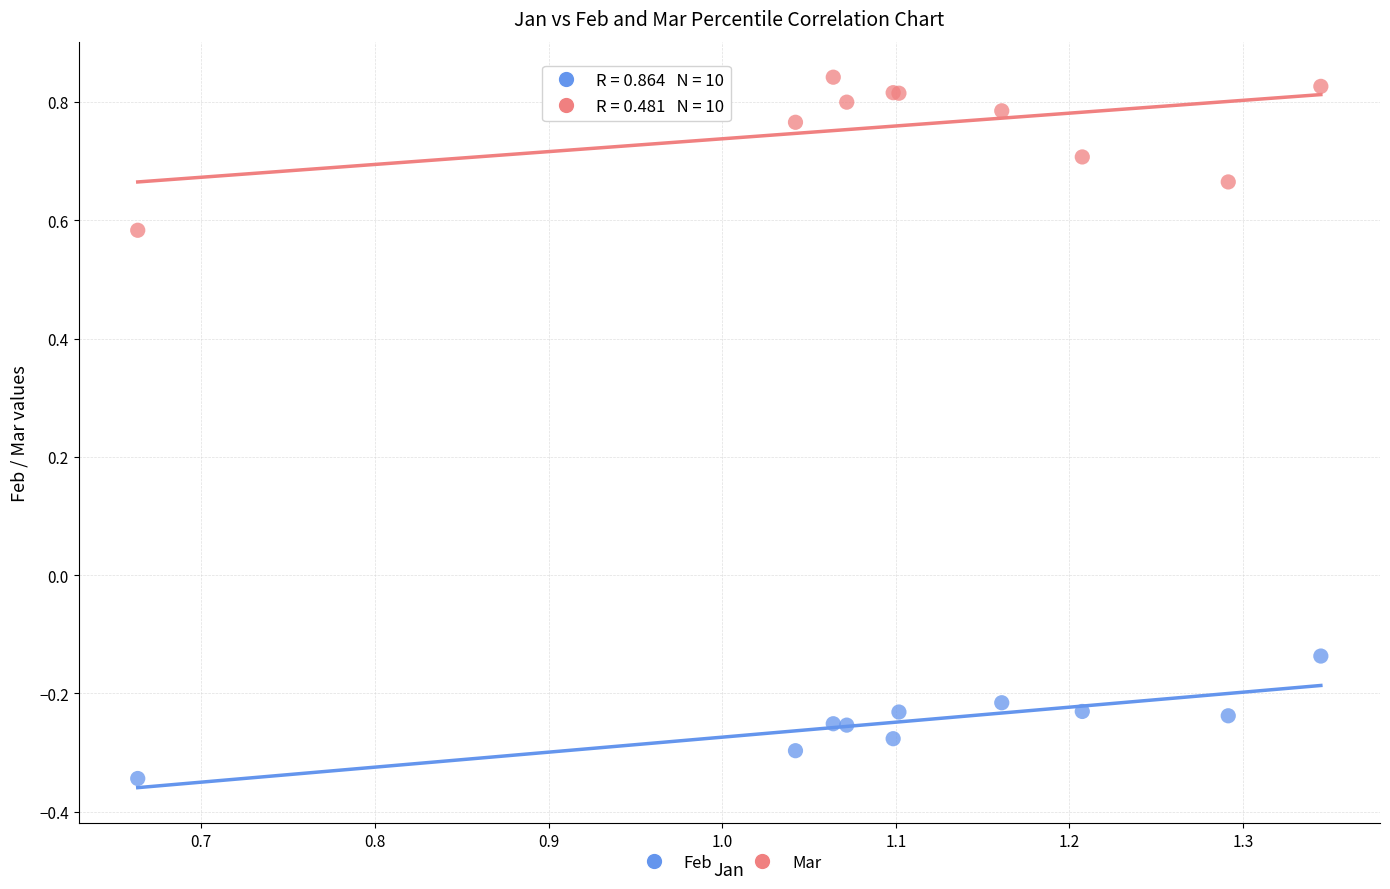

Which series reaches the minimum Y coordinate?

Feb